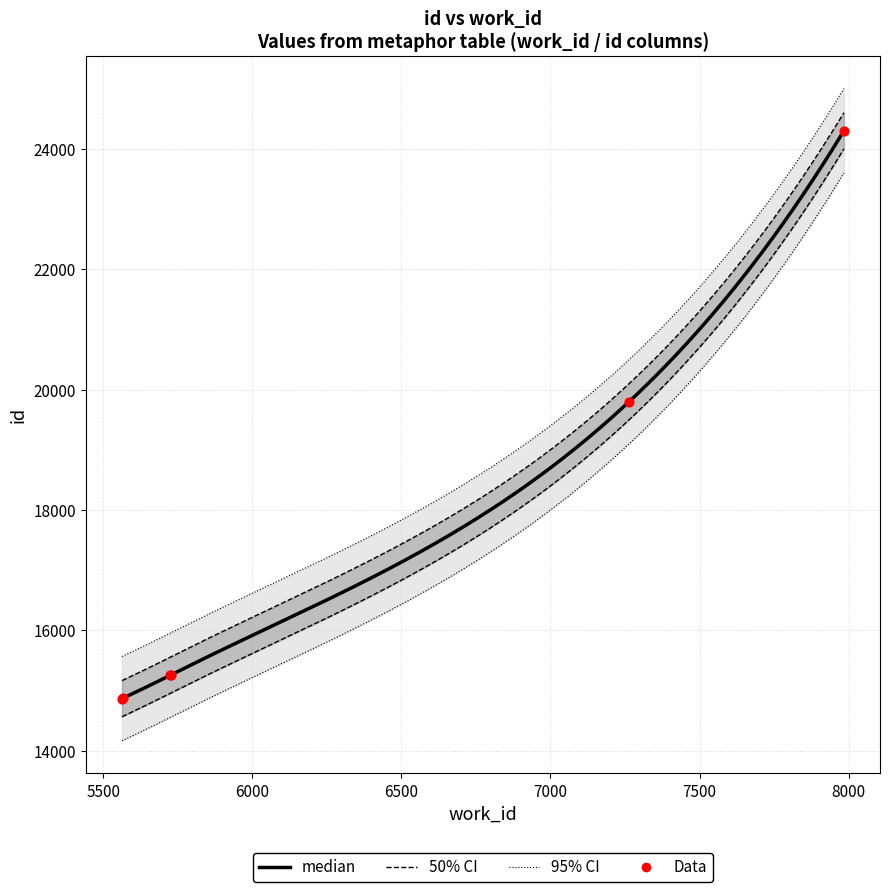

Approximately how many times larger is the value at 5563 compared to 5724?

1.0